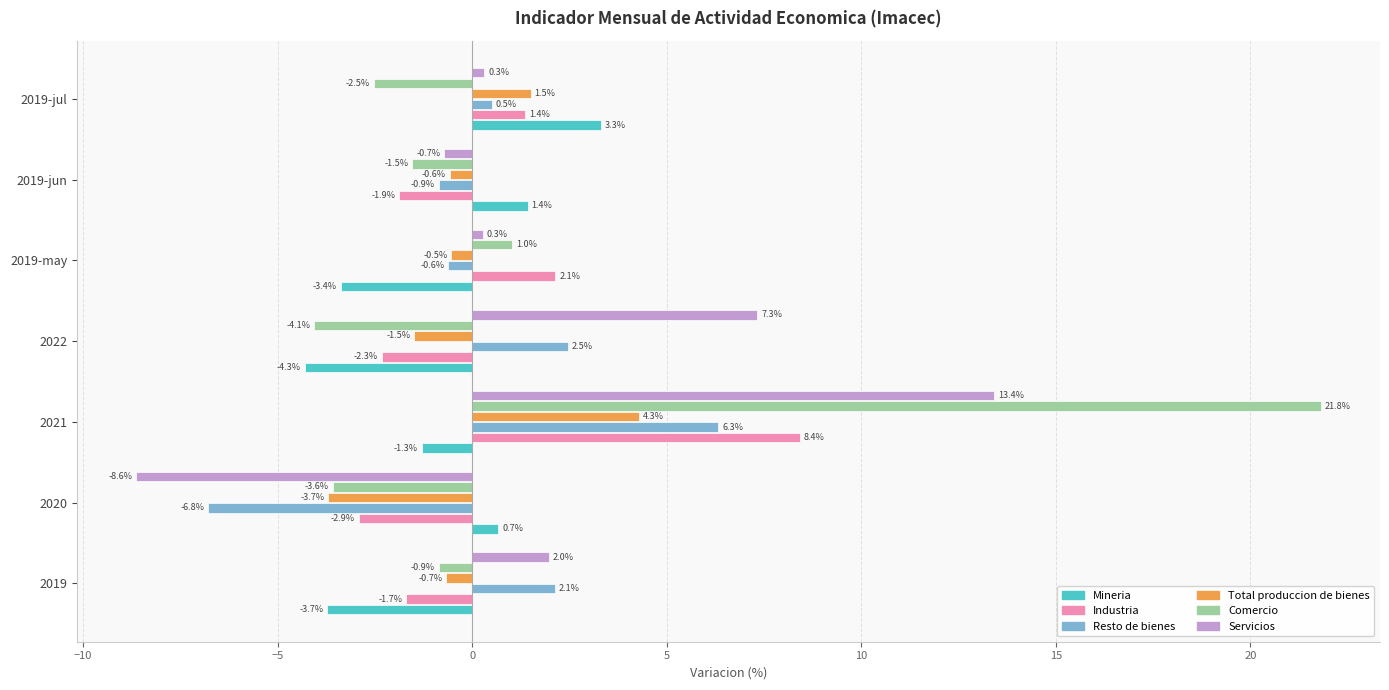

What is the difference between the highest and lowest values at 2019-jun?

3.3